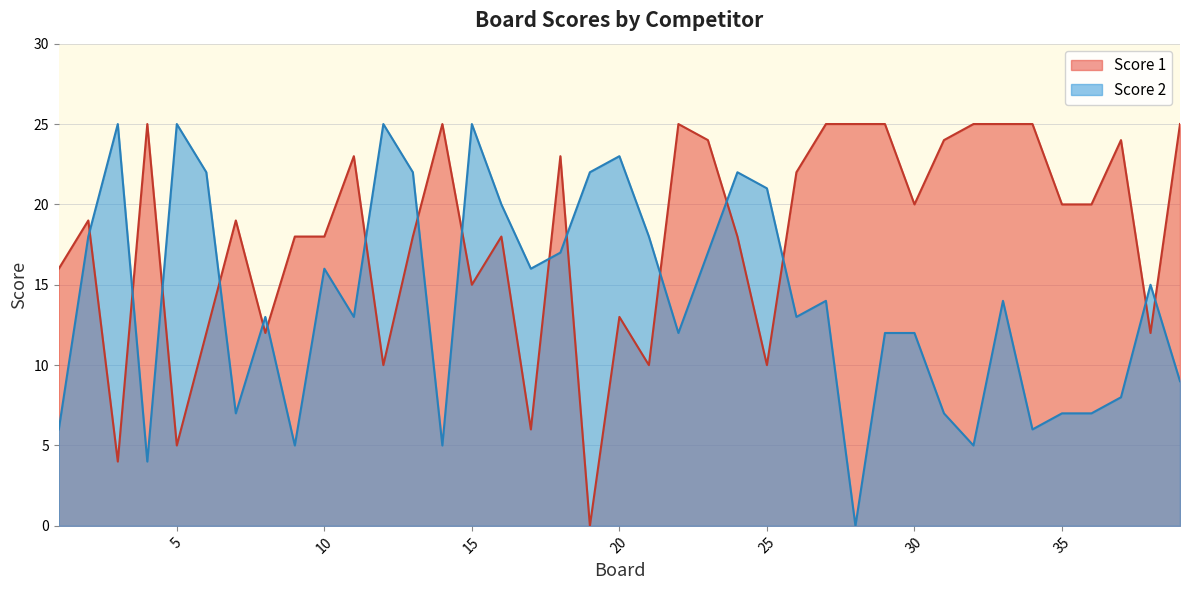

Reading left to right, transcribe all the data shown in this chart.

Score 1: 1=16	2=19	3=4	4=25	5=5	6=12	7=19	8=12	9=18	10=18	11=23	12=10	13=18	14=25	15=15	16=18	17=6	18=23	19=0	20=13	21=10	22=25	23=24	24=18	25=10	26=22	27=25	28=25	29=25	30=20	31=24	32=25	33=25	34=25	35=20	36=20	37=24	38=12	39=25
Score 2: 1=6	2=18	3=25	4=4	5=25	6=22	7=7	8=13	9=5	10=16	11=13	12=25	13=22	14=5	15=25	16=20	17=16	18=17	19=22	20=23	21=18	22=12	23=17	24=22	25=21	26=13	27=14	28=0	29=12	30=12	31=7	32=5	33=14	34=6	35=7	36=7	37=8	38=15	39=9